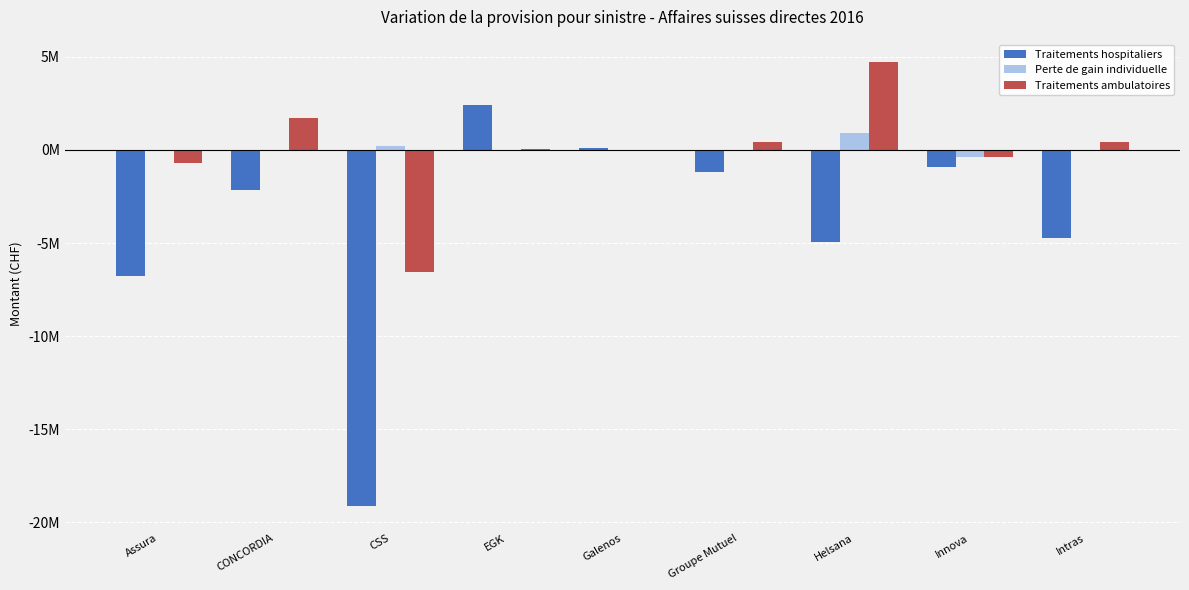

What are all the series names shown in the legend?

Traitements hospitaliers, Perte de gain individuelle, Traitements ambulatoires